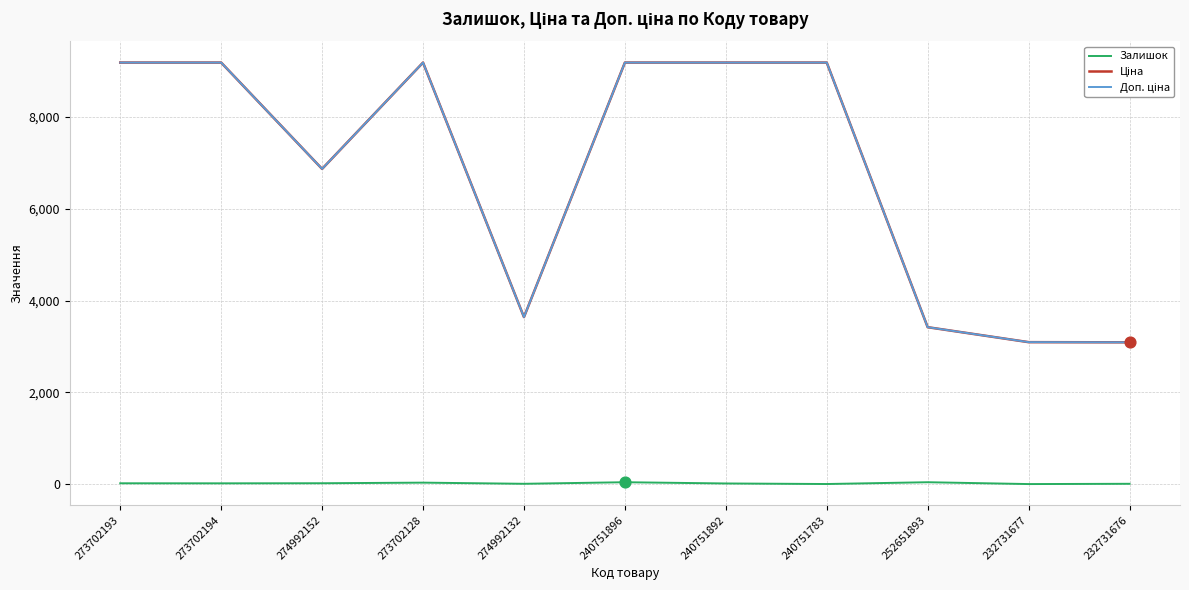

True or false: Залишок has a value of 20.0 at 273702193.

True